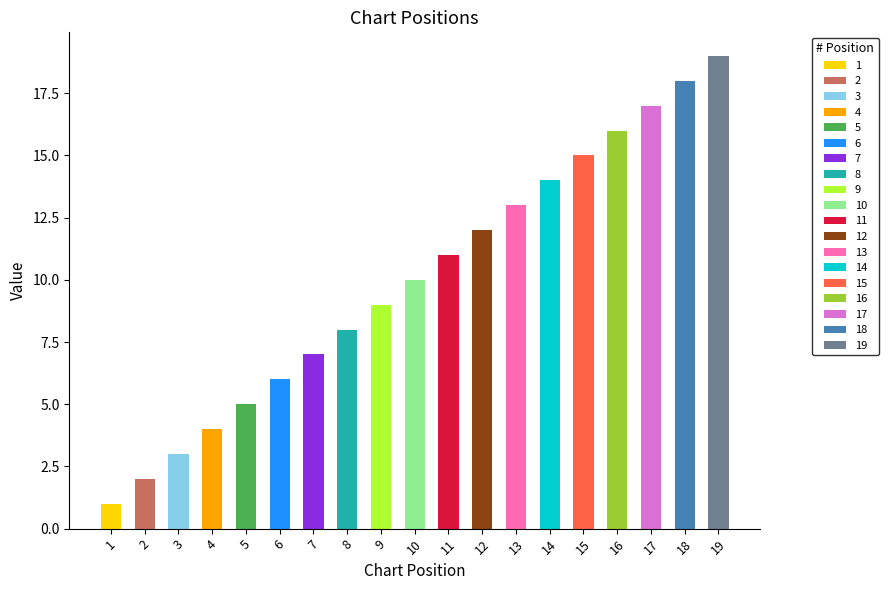

What is the approximate value at 16, to the nearest 5?

15